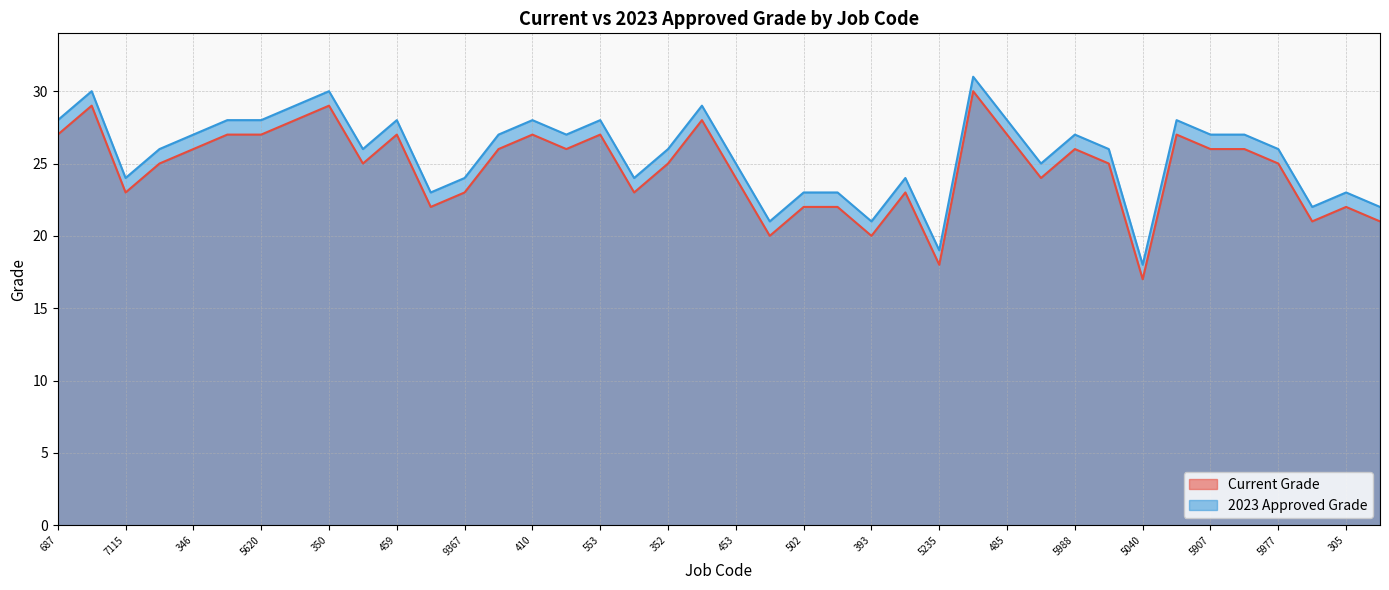

Between 9367 and 485, which is larger?

485